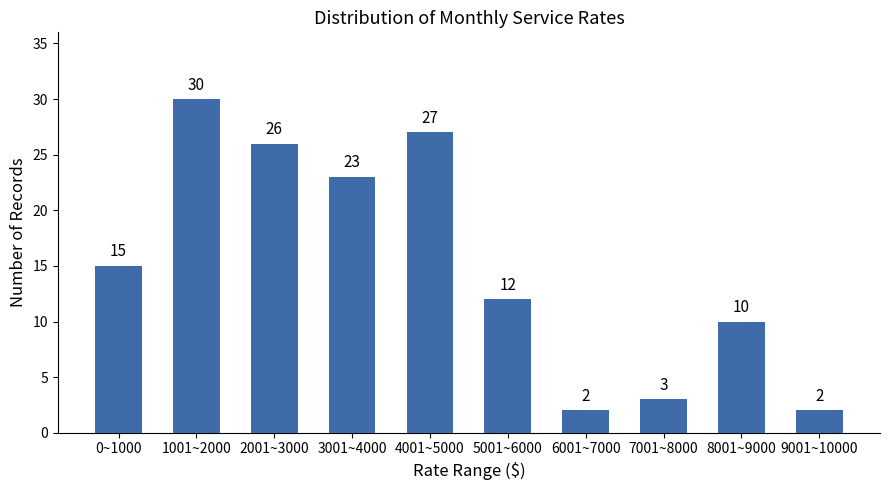

Reading left to right, extract all data points from this chart.

15	30	26	23	27	12	2	3	10	2